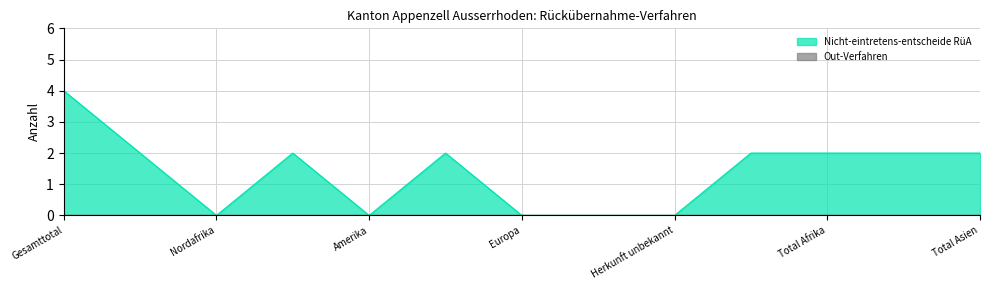

Which series has the largest range (max minus min)?

Nicht-eintretens-entscheide RüA